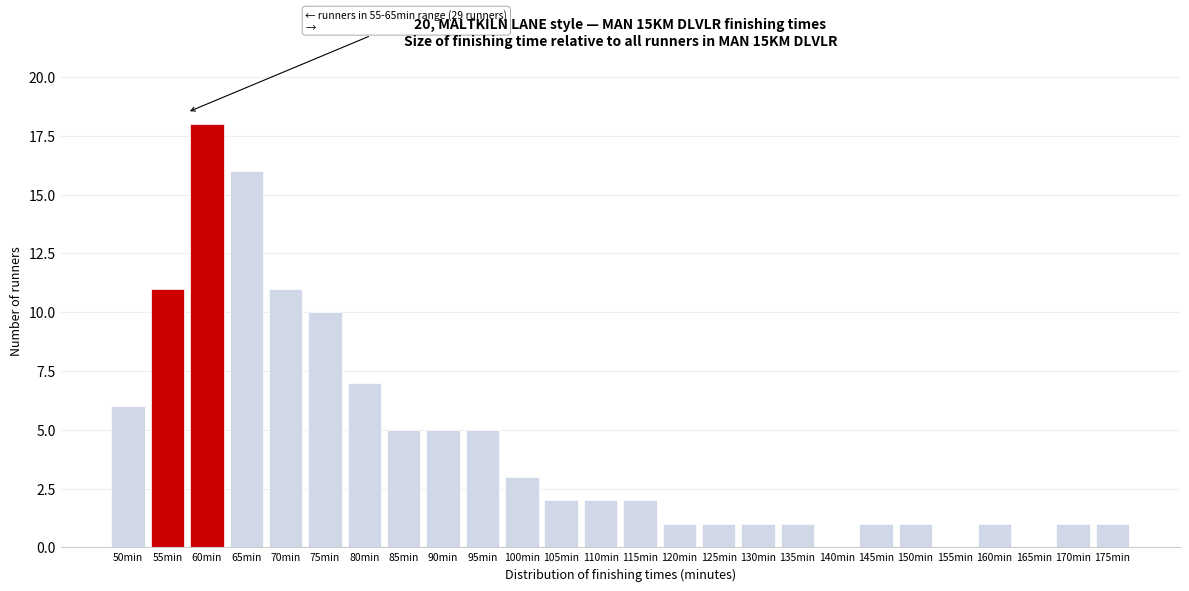

Reading left to right, what are all the values shown in this chart?

50min=6	55min=11	60min=18	65min=16	70min=11	75min=10	80min=7	85min=5	90min=5	95min=5	100min=3	105min=2	110min=2	115min=2	120min=1	125min=1	130min=1	135min=1	140min=0	145min=1	150min=1	155min=0	160min=1	165min=0	170min=1	175min=1